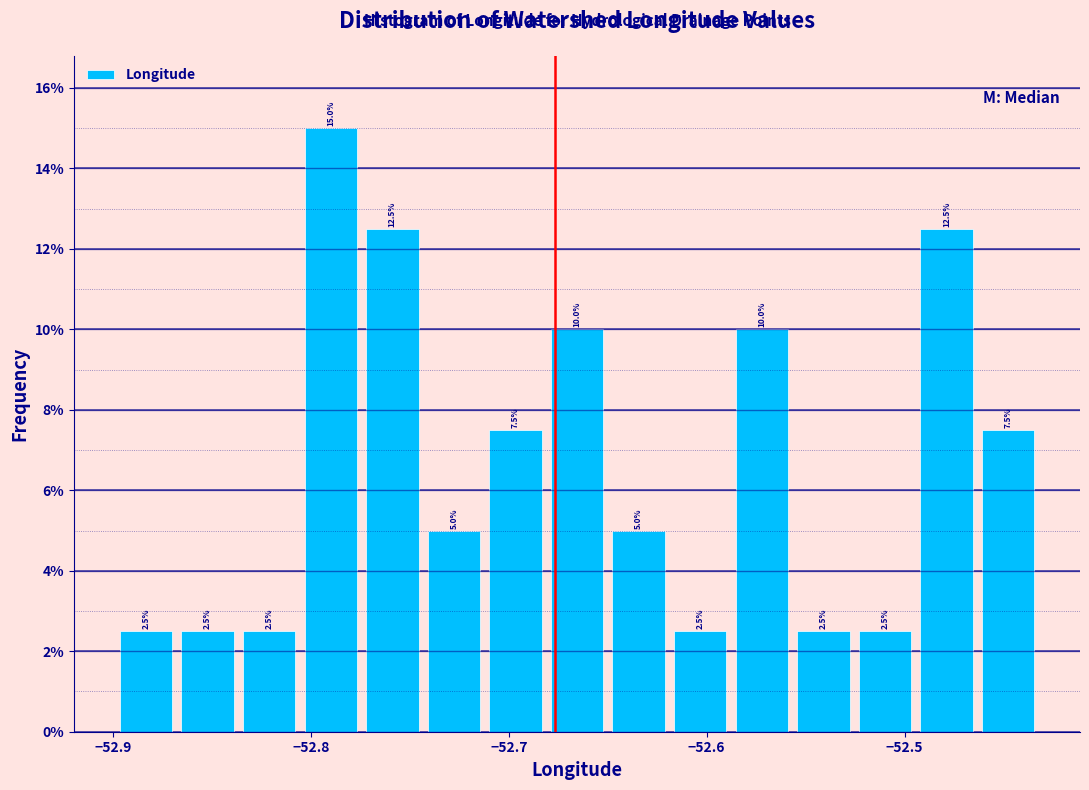

Read against the x-axis, roughly where is the centre of the tallest bar?

-52.79